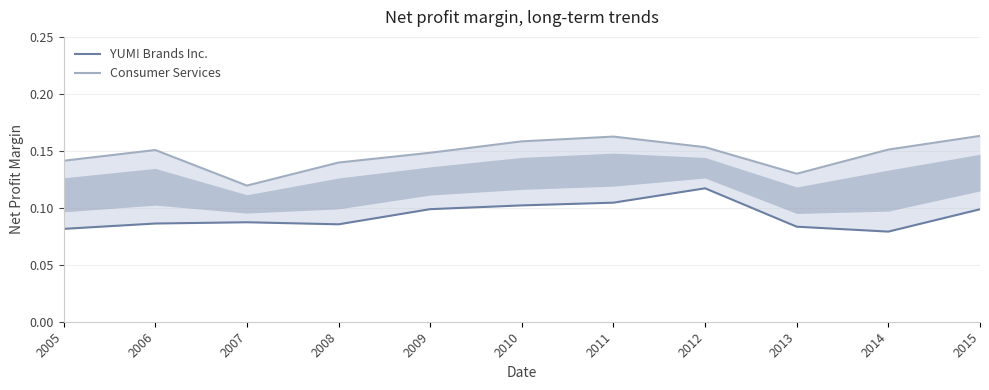

What are all the series names shown in the legend?

YUM! Brands Inc., Consumer Services